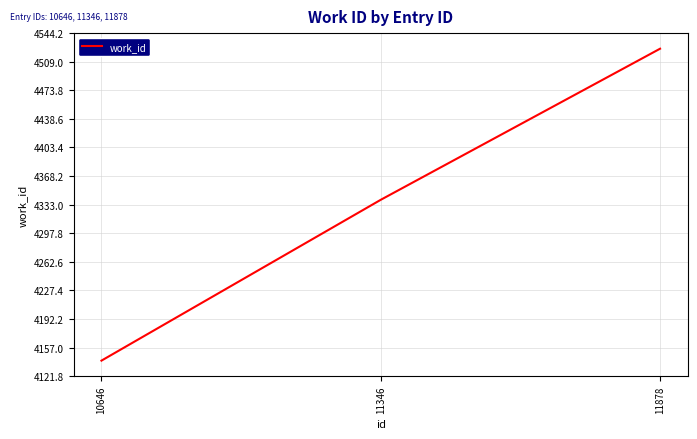

What is the difference between the maximum and minimum values?

384